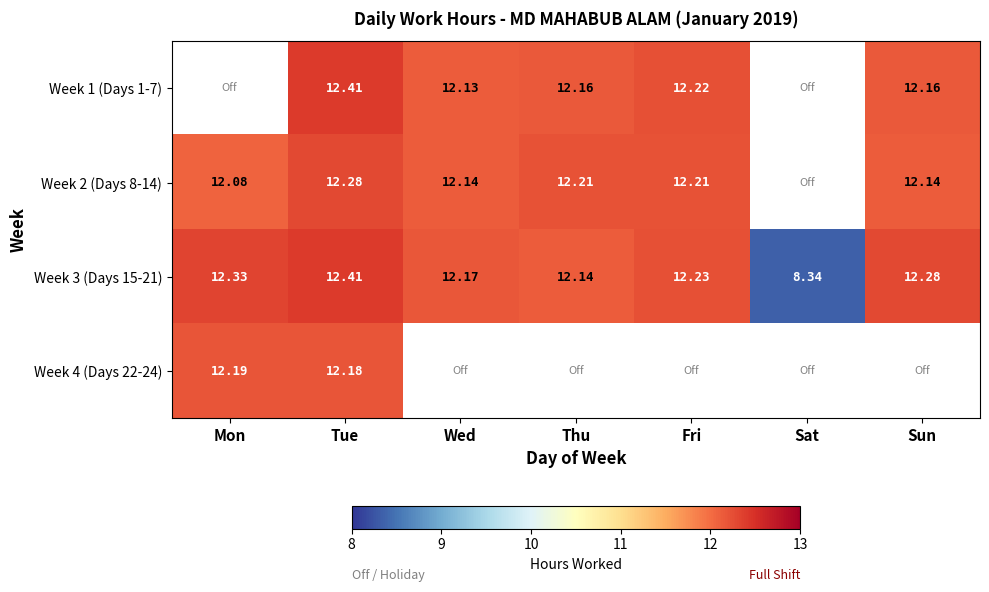

Where is Week 3 (Days 15-21) nearest to the value 10?

Sat